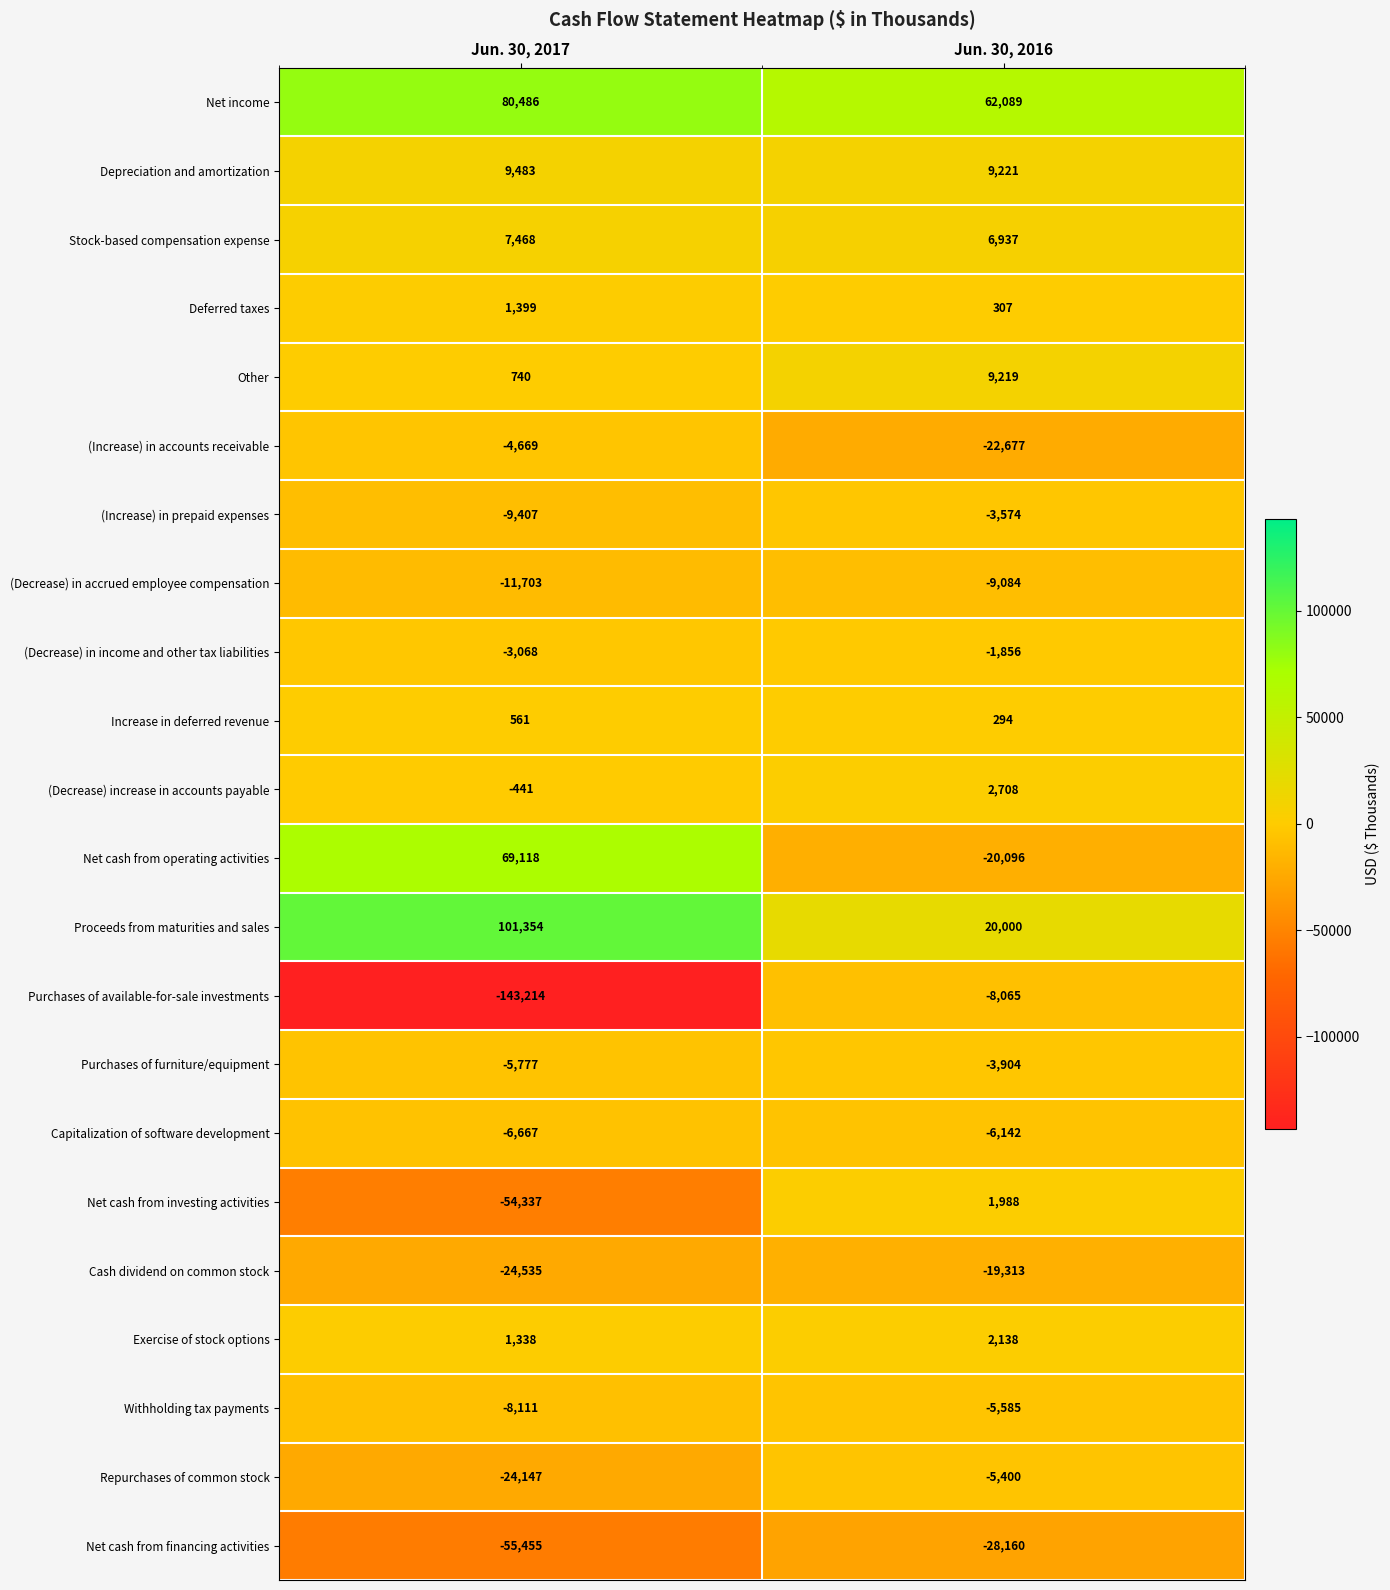

What is the total value across all series at Jun. 30, 2016?

-18955